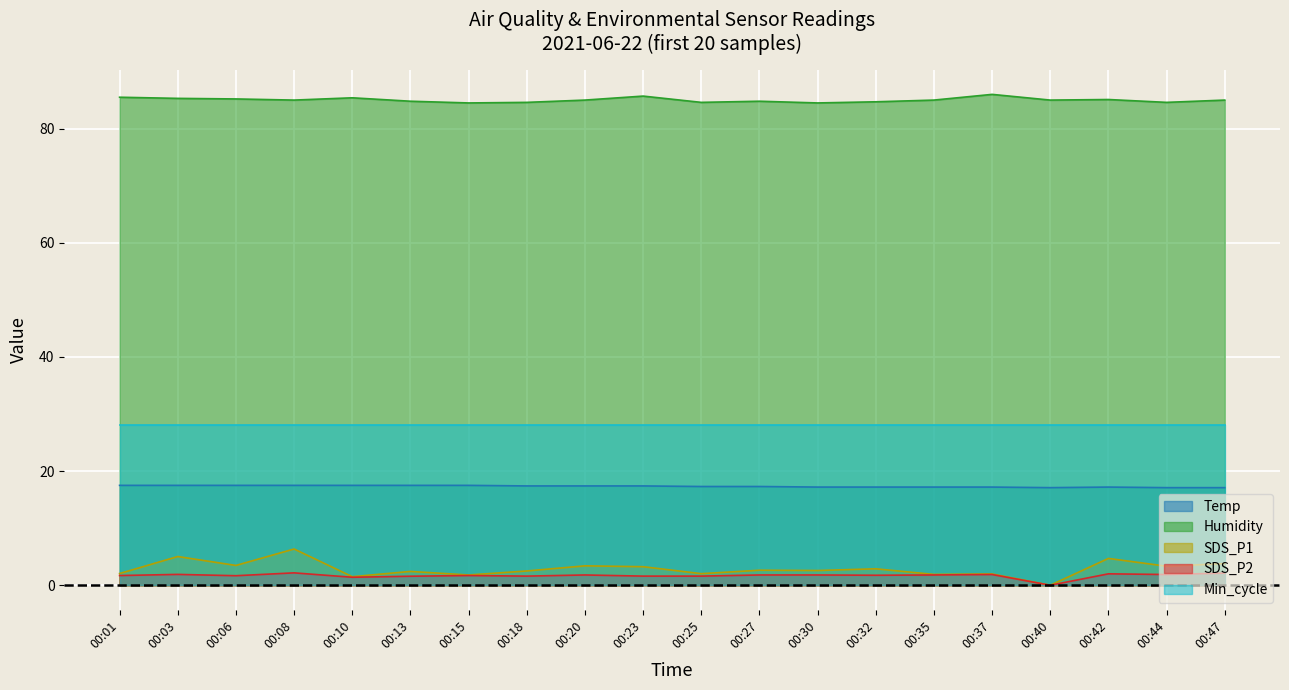

List the series in order of their peak value, lowest first.

SDS_P2, SDS_P1, Temp, Min_cycle, Humidity